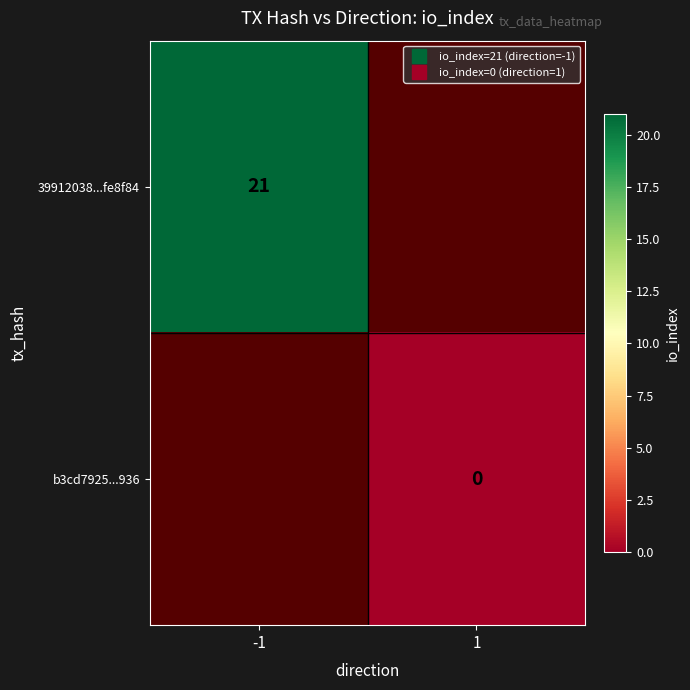

How many values in 39912038...fe8f84 are above zero?

1